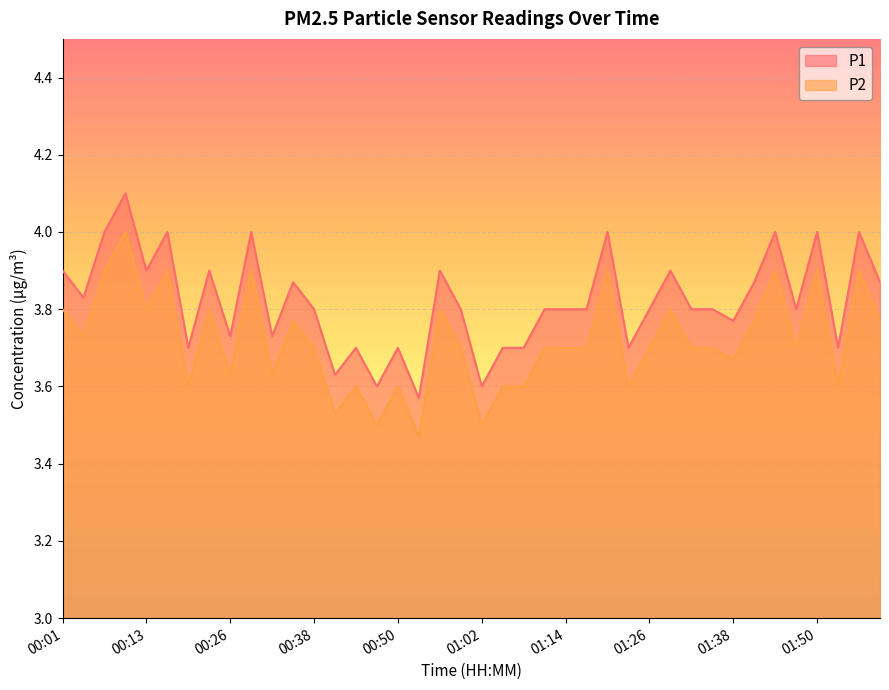

Reading right to left, what are all the values shown in this chart?

P1: 01:59=3.9	01:56=4.0	01:53=3.7	01:50=4.0	01:47=3.8	01:44=4.0	01:41=3.9	01:38=3.8	01:35=3.8	01:32=3.8	01:29=3.9	01:26=3.8	01:23=3.7	01:20=4.0	01:17=3.8	01:14=3.8	01:11=3.8	01:08=3.7	01:05=3.7	01:02=3.6	00:59=3.8	00:56=3.9	00:53=3.6	00:50=3.7	00:47=3.6	00:44=3.7	00:41=3.6	00:38=3.8	00:35=3.9	00:32=3.7	00:29=4.0	00:26=3.7	00:23=3.9	00:20=3.7	00:17=4.0	00:13=3.9	00:10=4.1	00:07=4.0	00:04=3.8	00:01=3.9
P2: 01:59=3.8	01:56=3.9	01:53=3.6	01:50=3.9	01:47=3.7	01:44=3.9	01:41=3.8	01:38=3.7	01:35=3.7	01:32=3.7	01:29=3.8	01:26=3.7	01:23=3.6	01:20=3.9	01:17=3.7	01:14=3.7	01:11=3.7	01:08=3.6	01:05=3.6	01:02=3.5	00:59=3.7	00:56=3.8	00:53=3.5	00:50=3.6	00:47=3.5	00:44=3.6	00:41=3.5	00:38=3.7	00:35=3.8	00:32=3.6	00:29=3.9	00:26=3.6	00:23=3.8	00:20=3.6	00:17=3.9	00:13=3.8	00:10=4.0	00:07=3.9	00:04=3.7	00:01=3.8